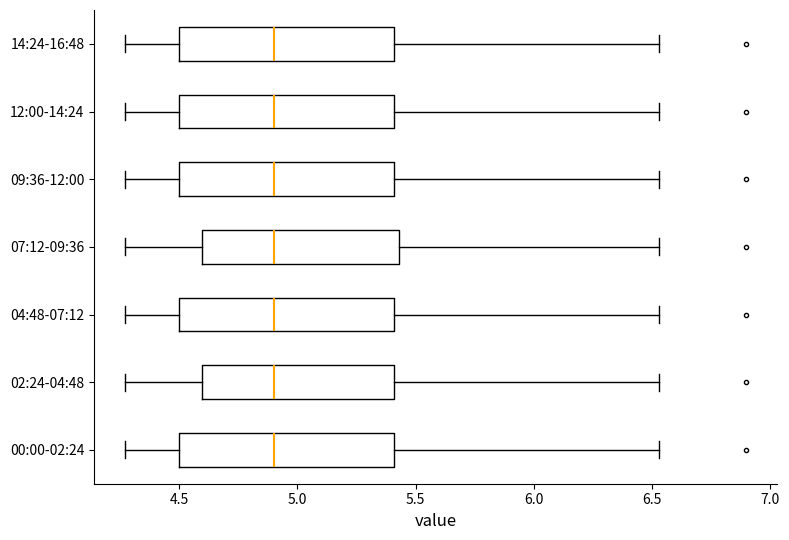

Where does the left whisker of the box for 12:00-14:24 end on the x-axis? The values are not printed on the chart, so give them approximately, as read against the axis.

4.25